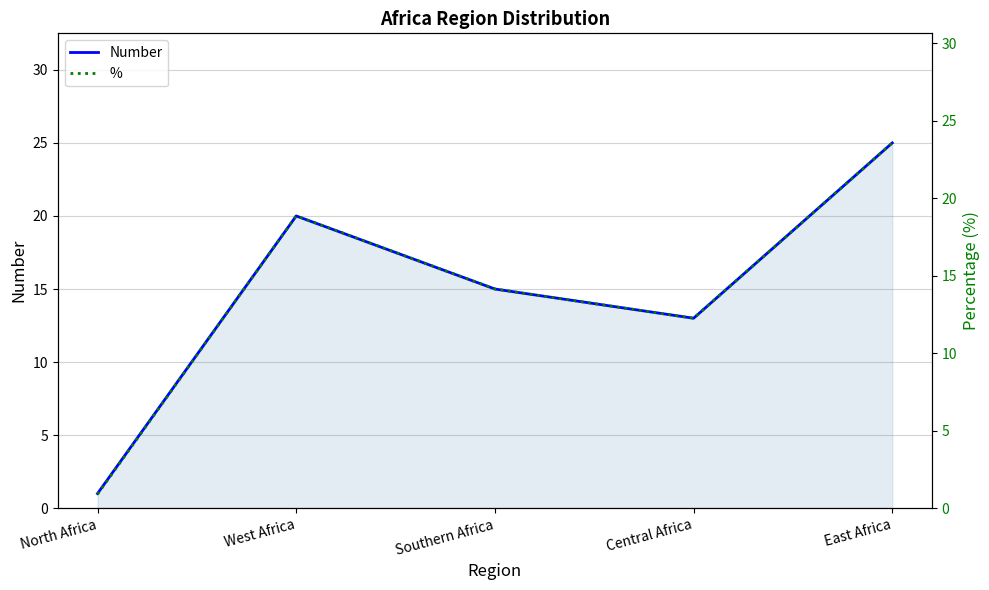

Where does the Number series first go above 15?

West Africa